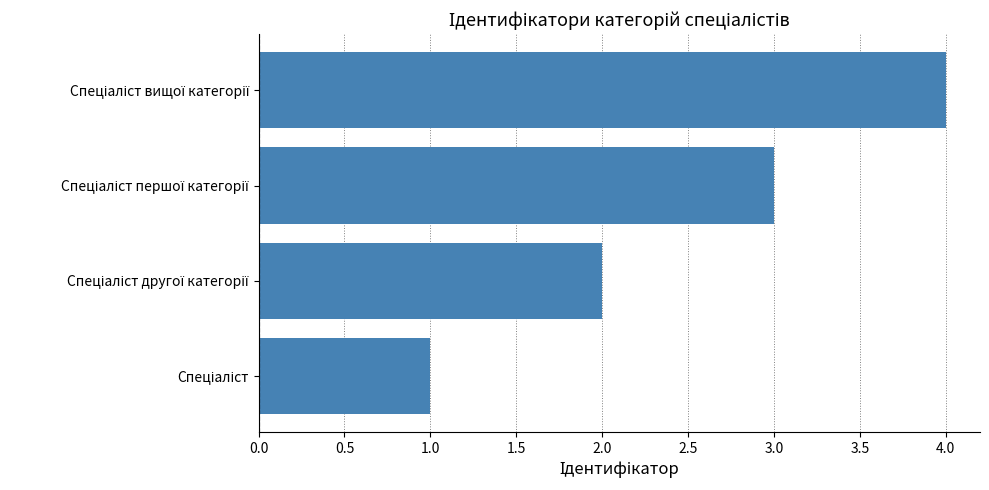

How many series are shown in this chart?

1